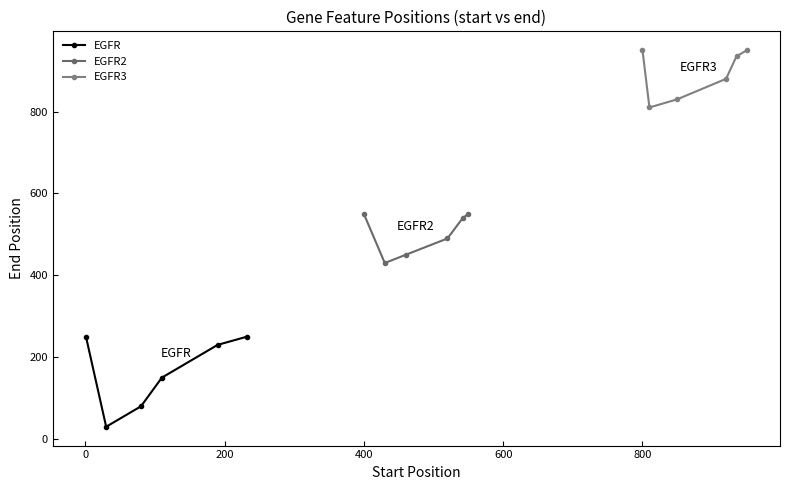

True or false: EGFR has more than 2 interior local peaks.

False